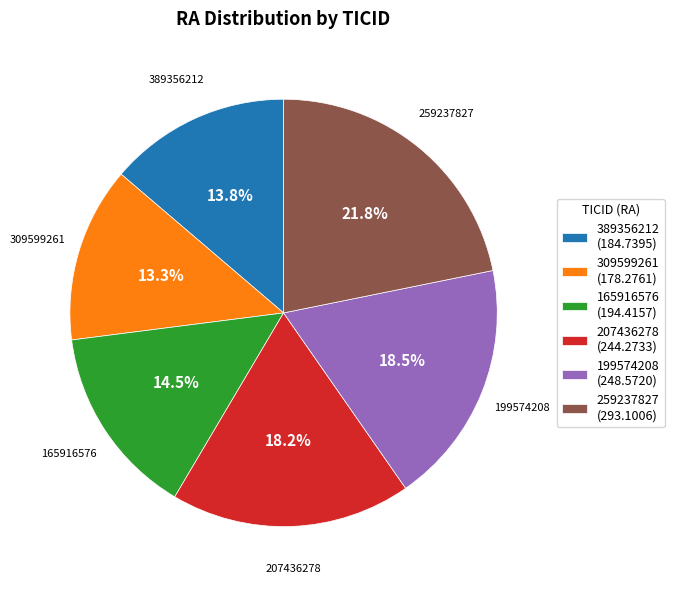

What is the ratio of the value at 165916576 to the value at 309599261?

1.1